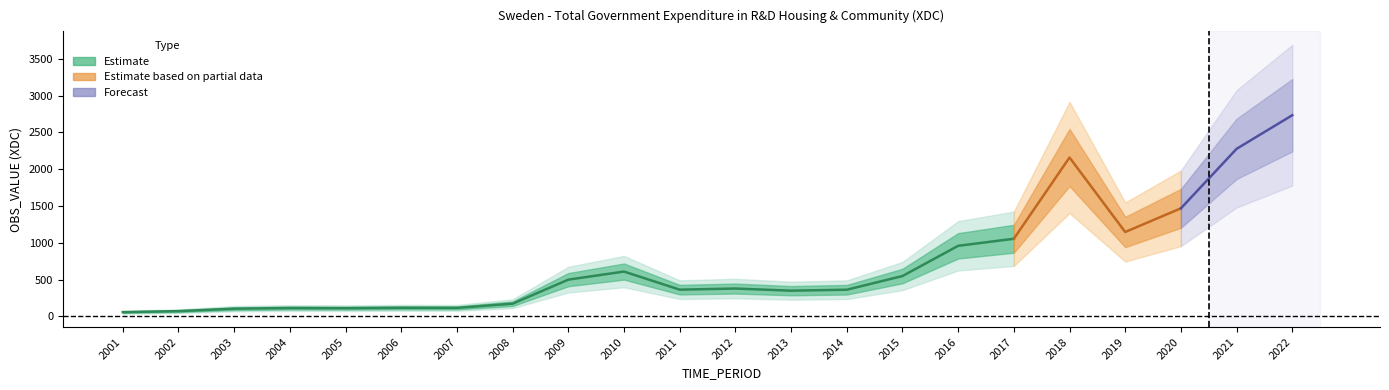

Reading left to right, list all the values displayed in this chart.

57	71	104	113	111	116	115	172	499	609	363	378	349	362	548	959	1055	2160	1147	1469	2278	2735